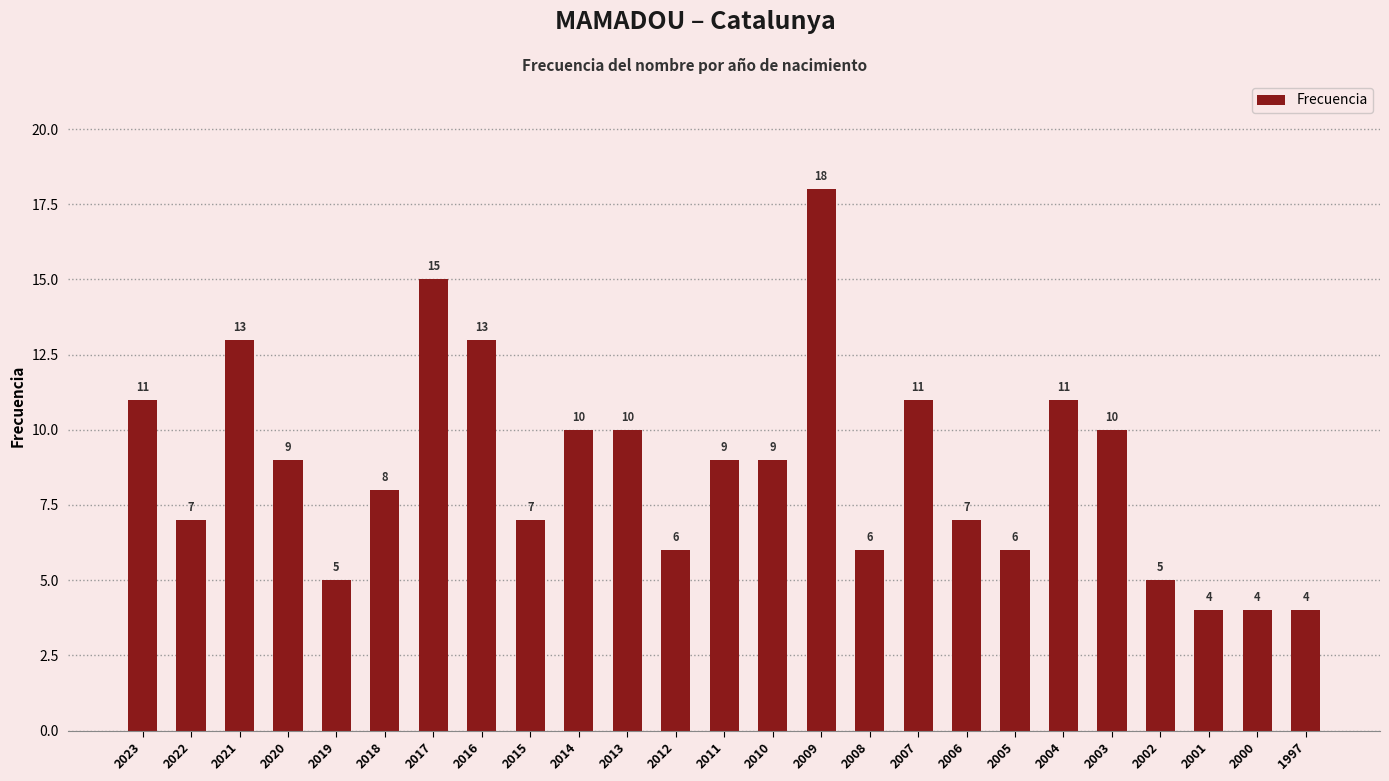

Reading right to left, transcribe all the data shown in this chart.

1997=4	2000=4	2001=4	2002=5	2003=10	2004=11	2005=6	2006=7	2007=11	2008=6	2009=18	2010=9	2011=9	2012=6	2013=10	2014=10	2015=7	2016=13	2017=15	2018=8	2019=5	2020=9	2021=13	2022=7	2023=11